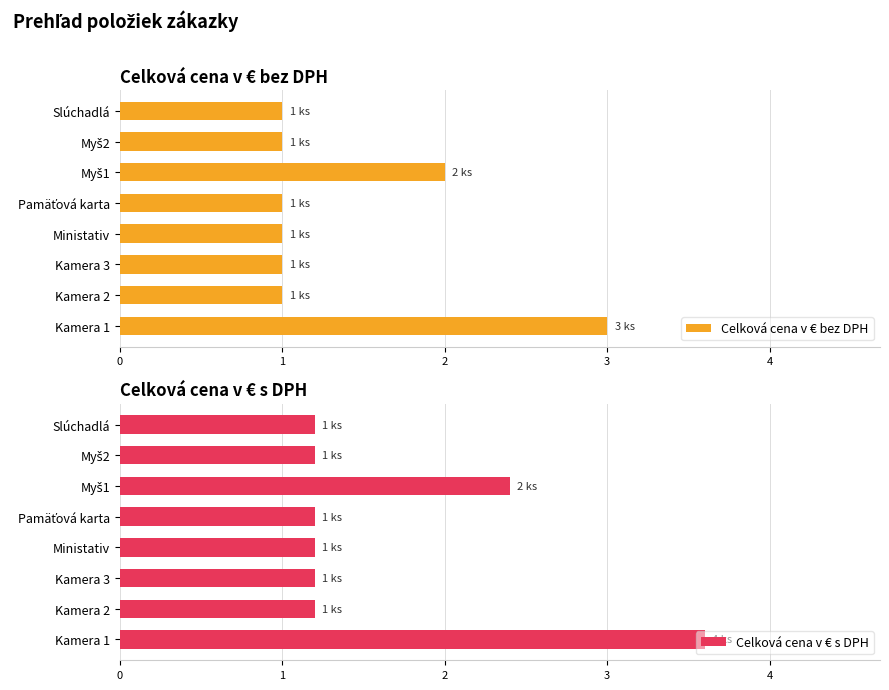

True or false: Celková cena v € bez DPH has a value of 3.0 at 0.

True